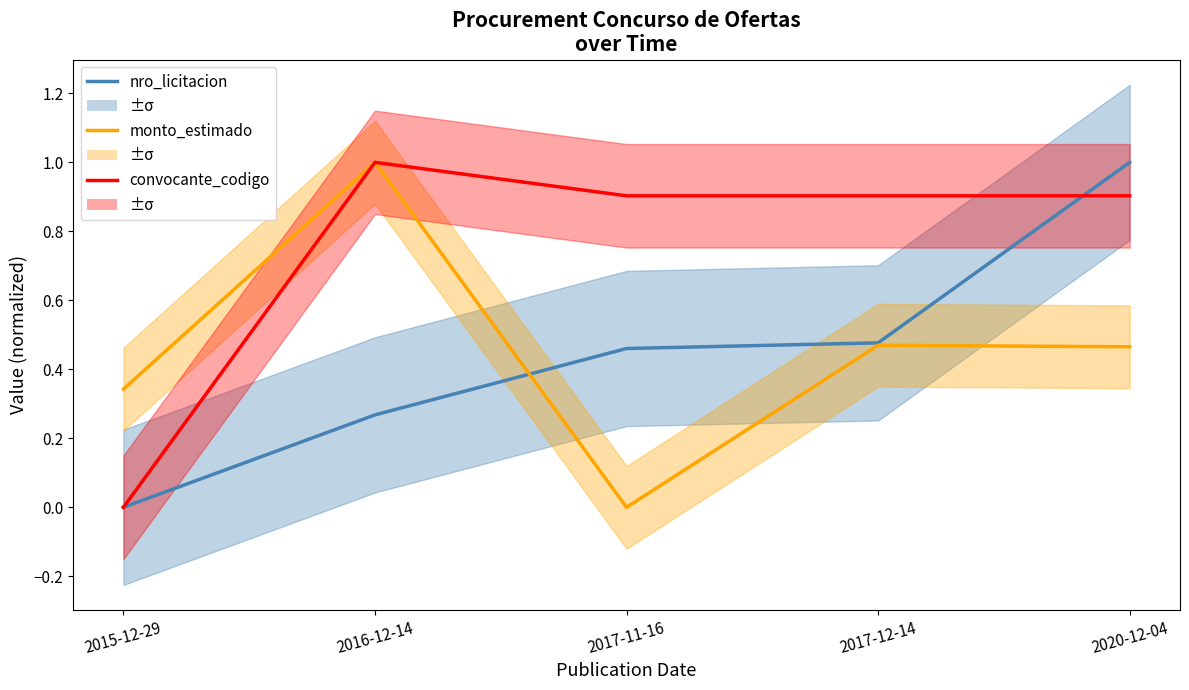

Is it true that monto_estimado equals 0.3 at 2015-12-29?

True